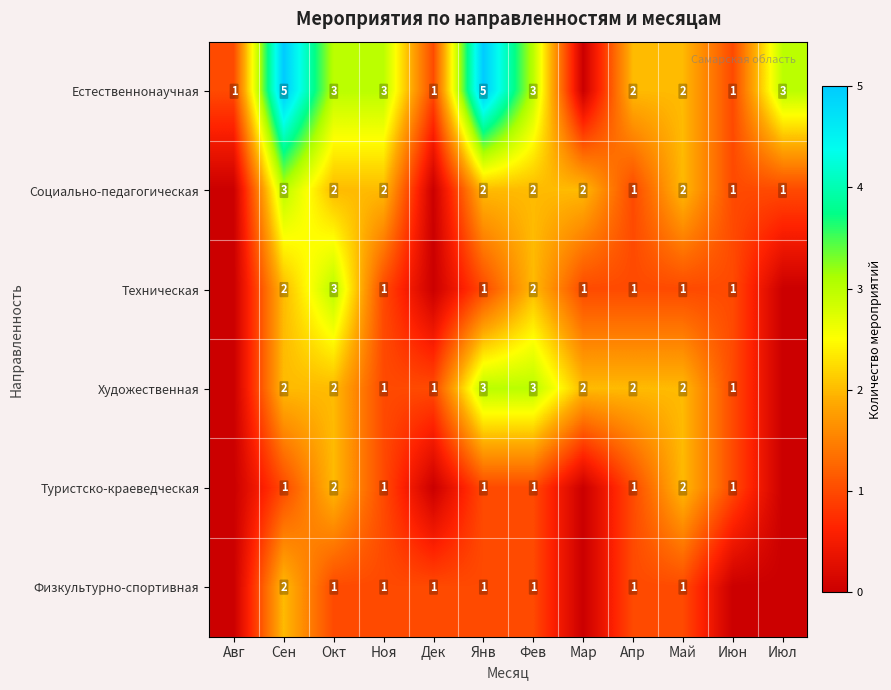

True or false: Социально-педагогическая has a value of 3 at Сен.

True